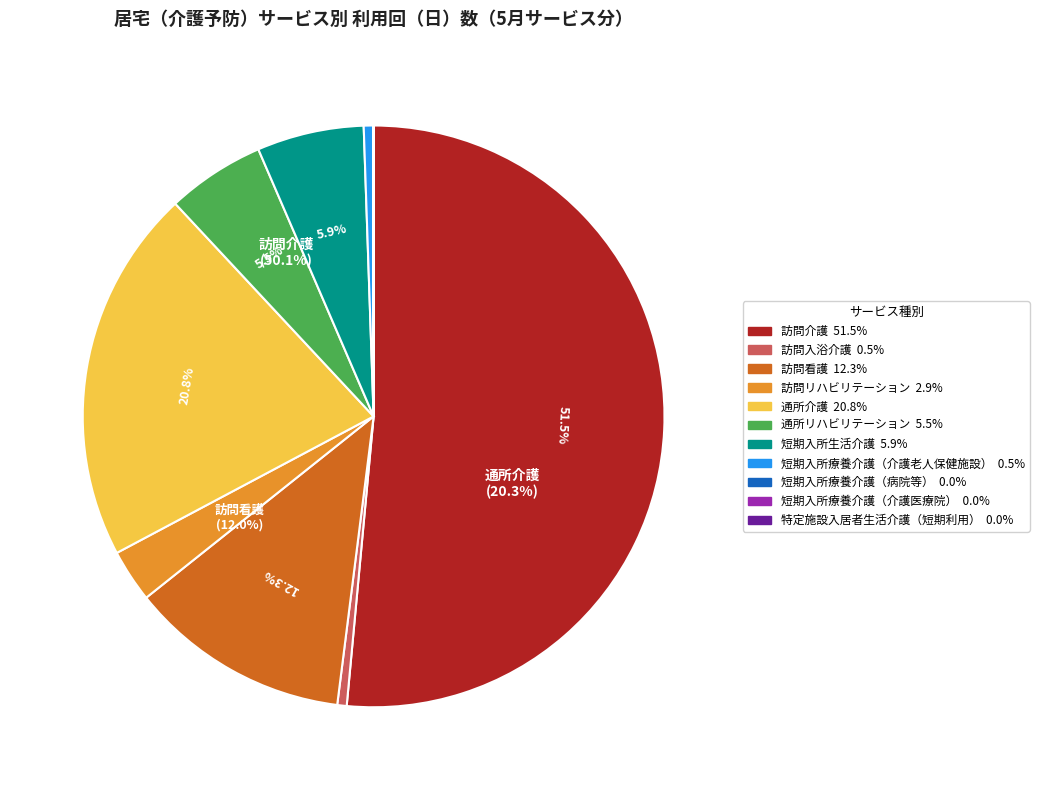

Which slice is the smallest?

短期入所療養介護（介護医療院）